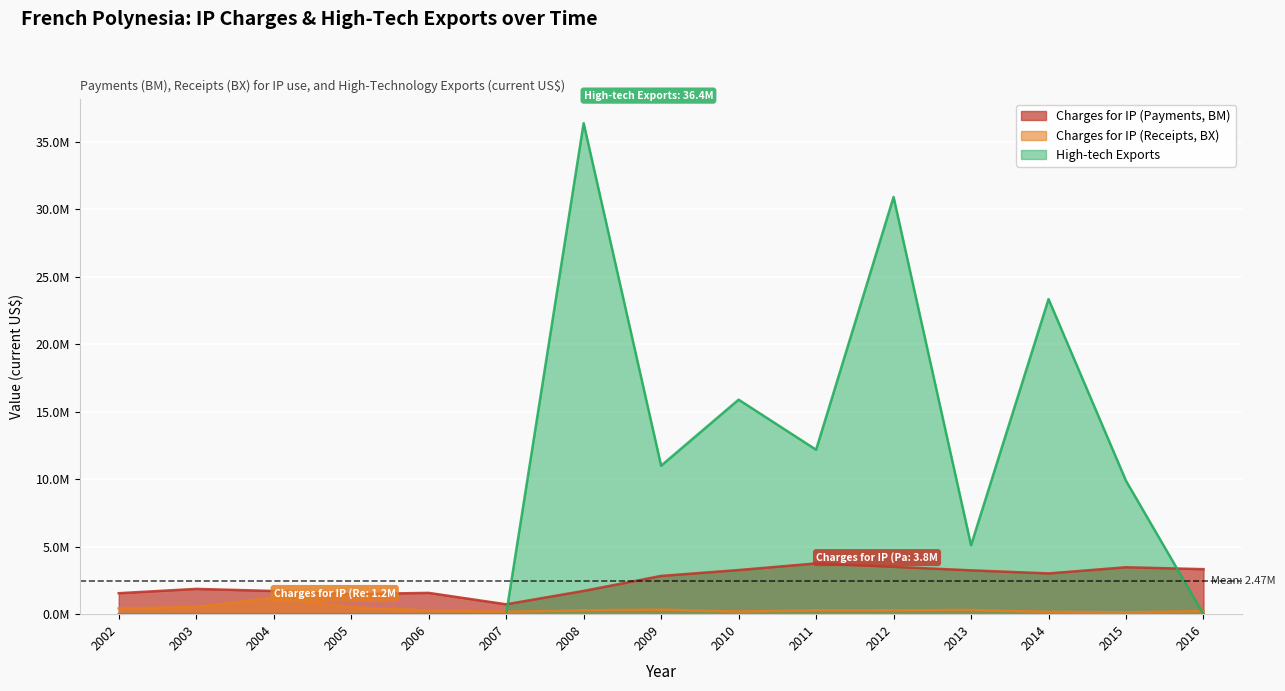

Rank the series by their maximum value, from lowest to highest.

Charges for IP (Receipts, BX), Charges for IP (Payments, BM), High-tech Exports